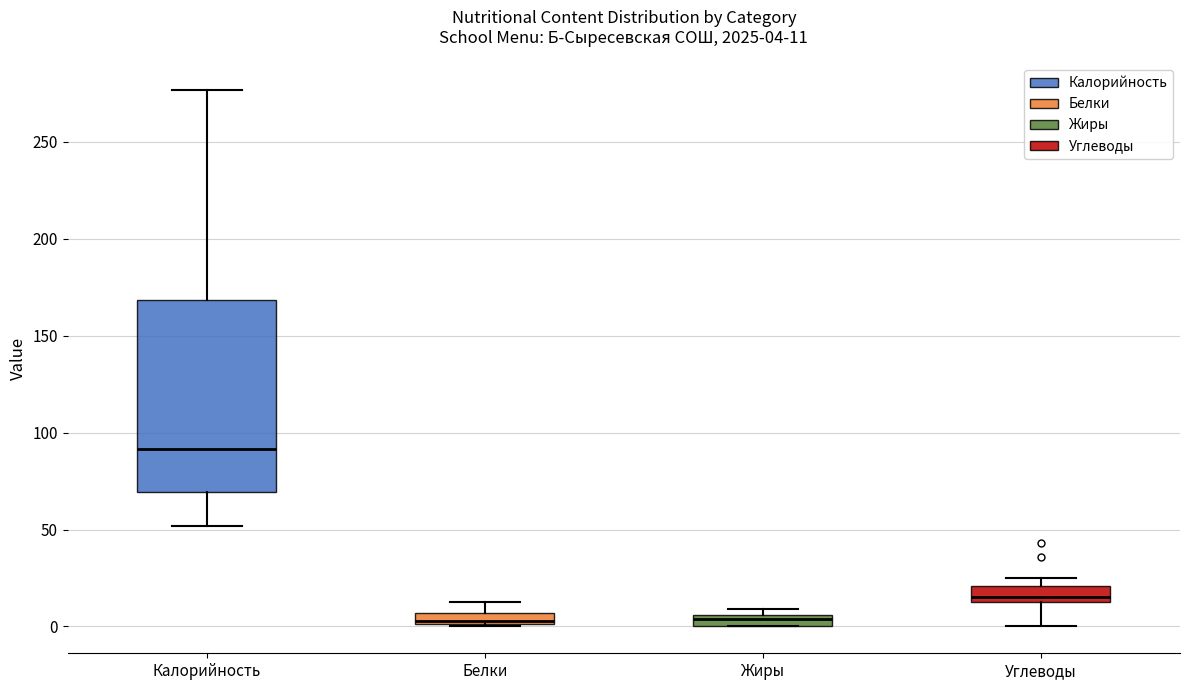

Which box is the tallest, from its lower edge to its upper edge?

Калорийность